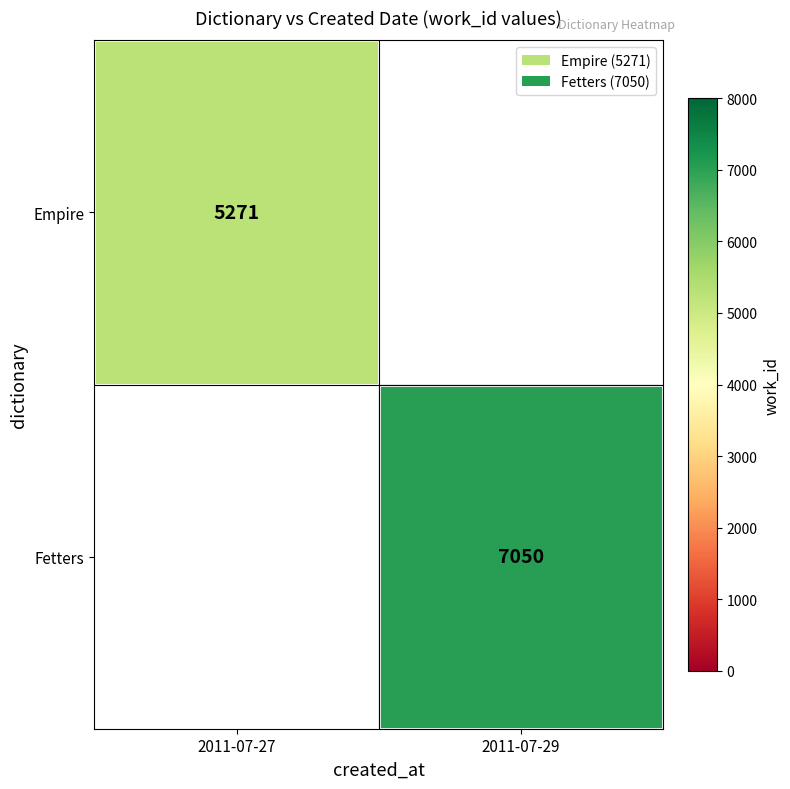

True or false: Fetters has a value of 1413 at 2011-07-29.

False